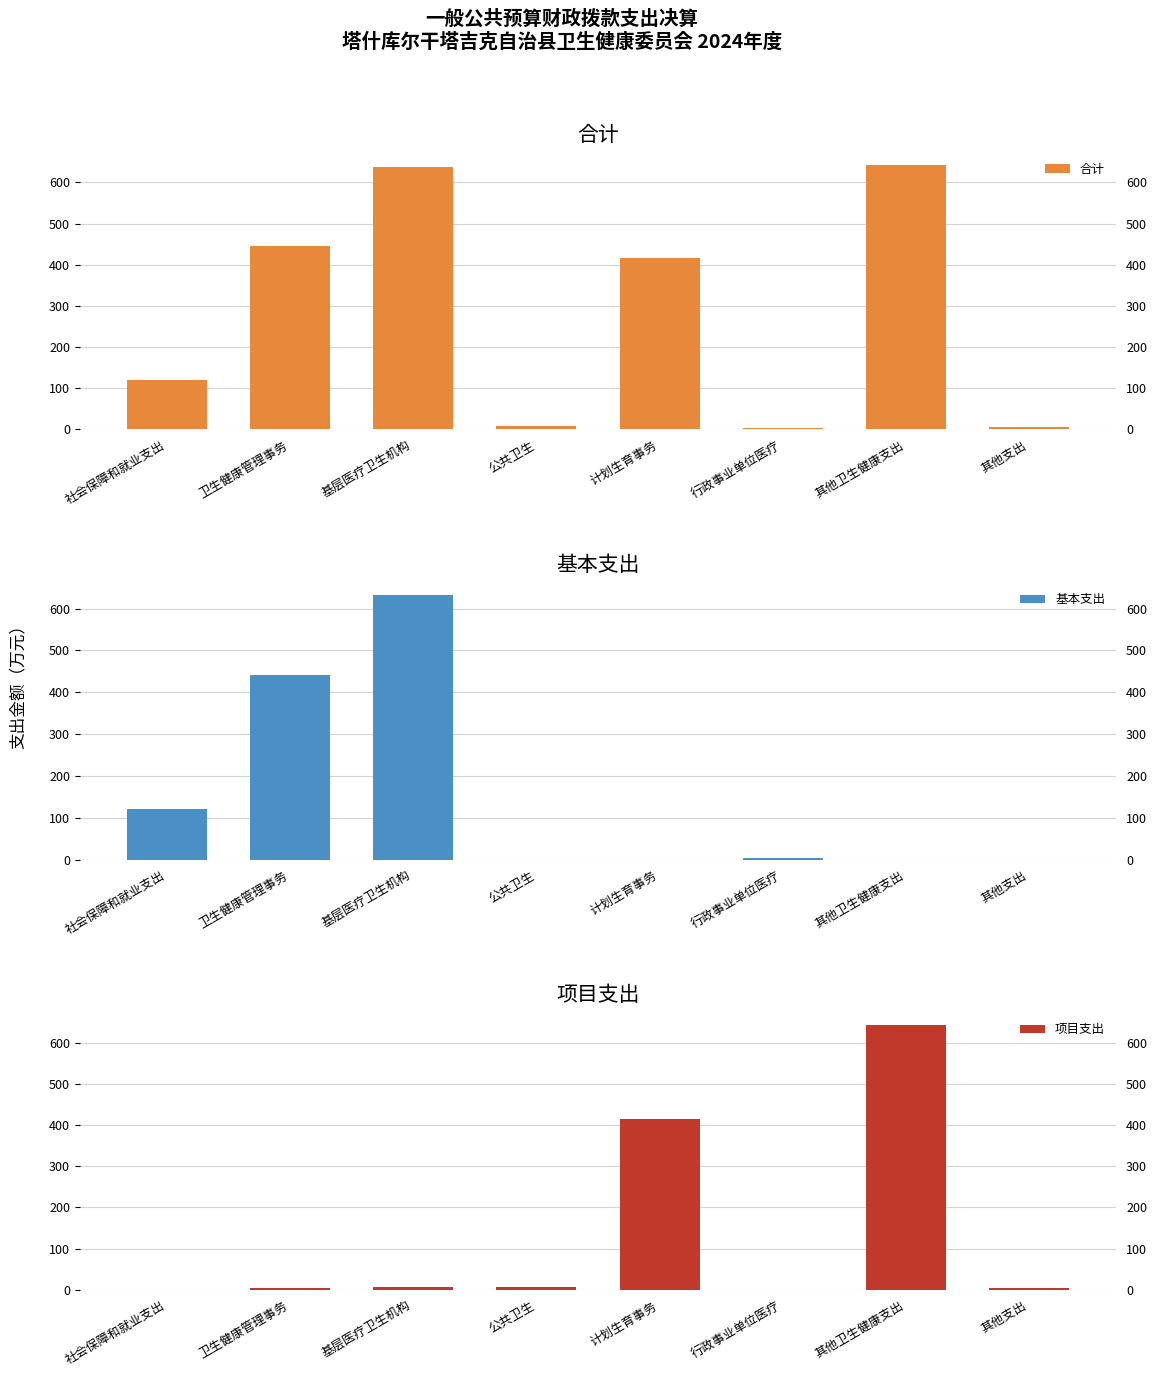

Reading left to right, what are all the values shown in this chart?

合计: 121.2	445.5	637.4	7.5	415.4	3.9	642.1	5.0
基本支出: 121.2	441.9	631.7	0.0	0.0	3.9	0.0	0.0
项目支出: 0.0	3.6	5.7	7.5	415.4	0.0	642.1	5.0